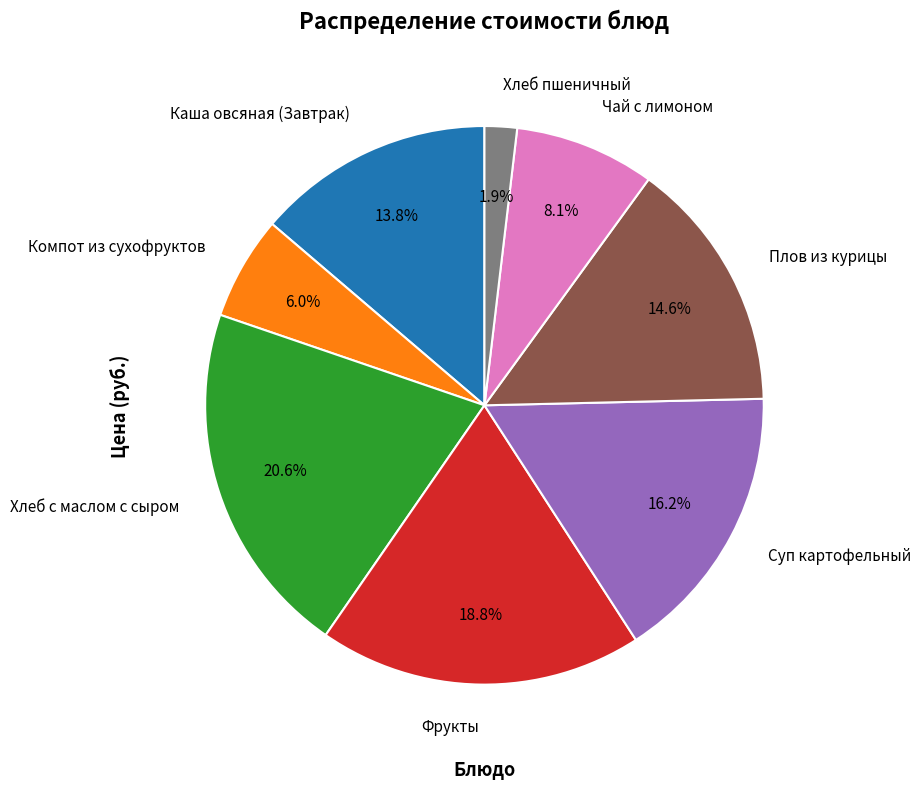

Combined, do Хлеб с маслом с сыром and Фрукты account for over 50%?

No